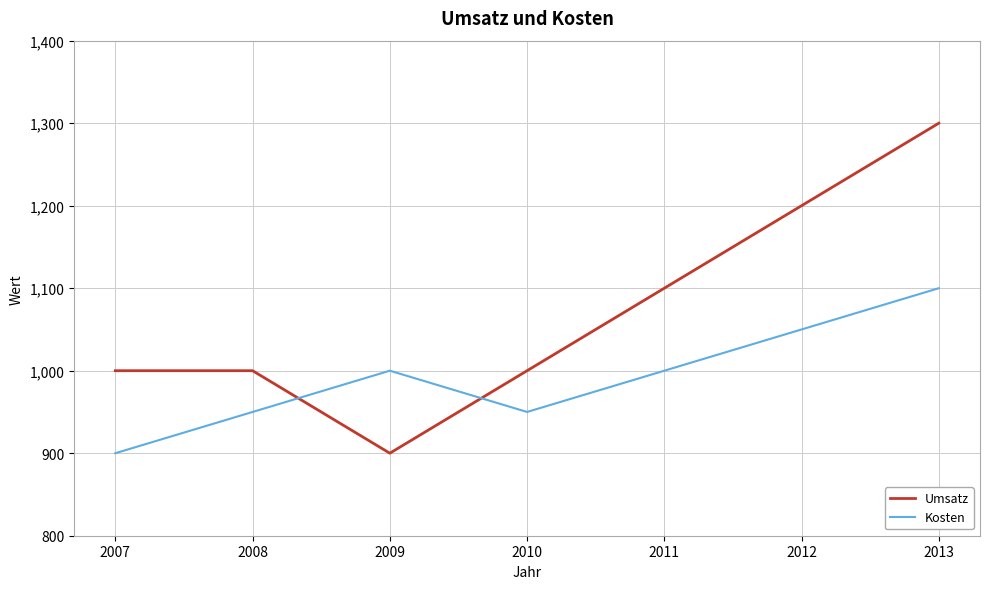

What is the greatest value displayed?

1300